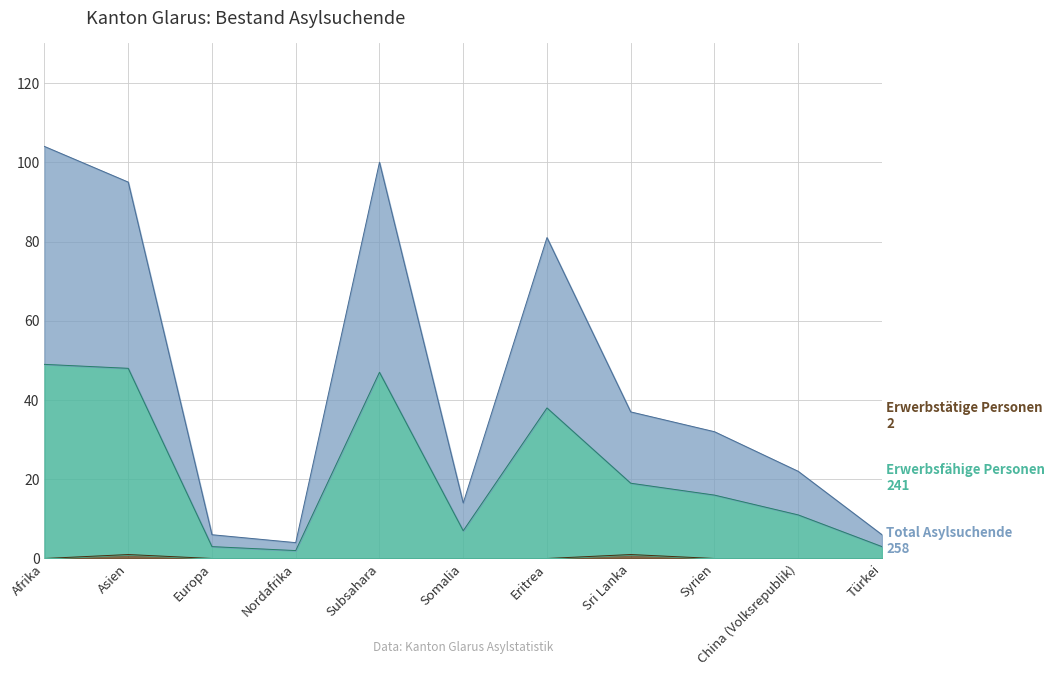

Which series changed the most between Afrika and Subsahara?

Total Asylsuchende (col_1)